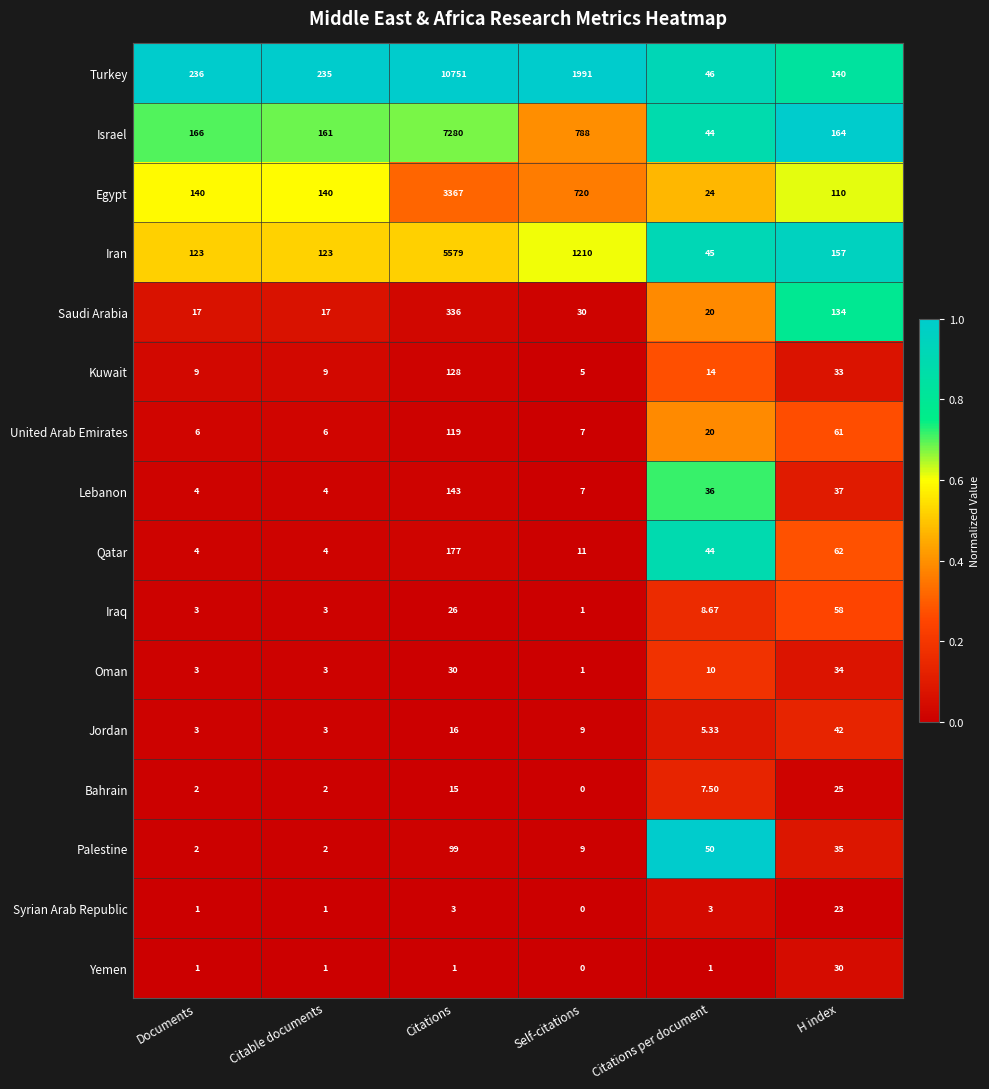

At which category is the sum across all series the highest?

Citations